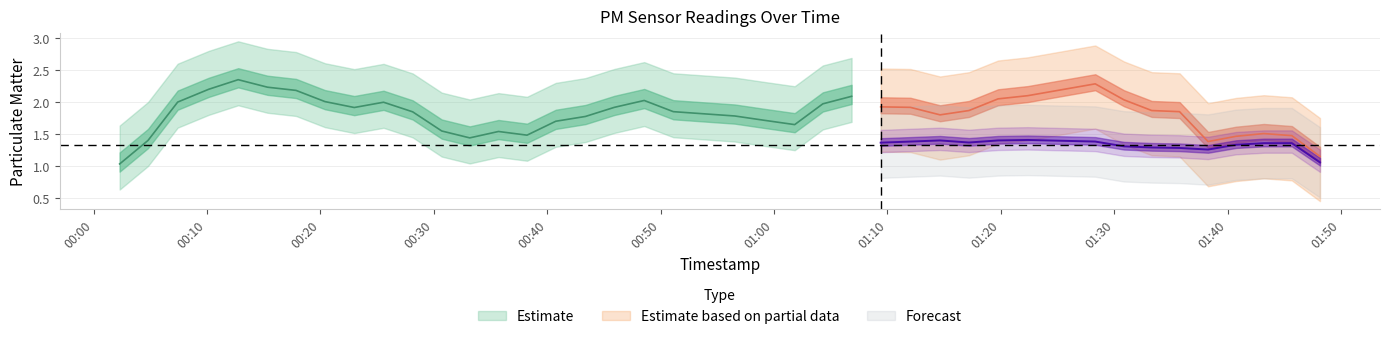

How many P2 values are between 1 and 2?

40